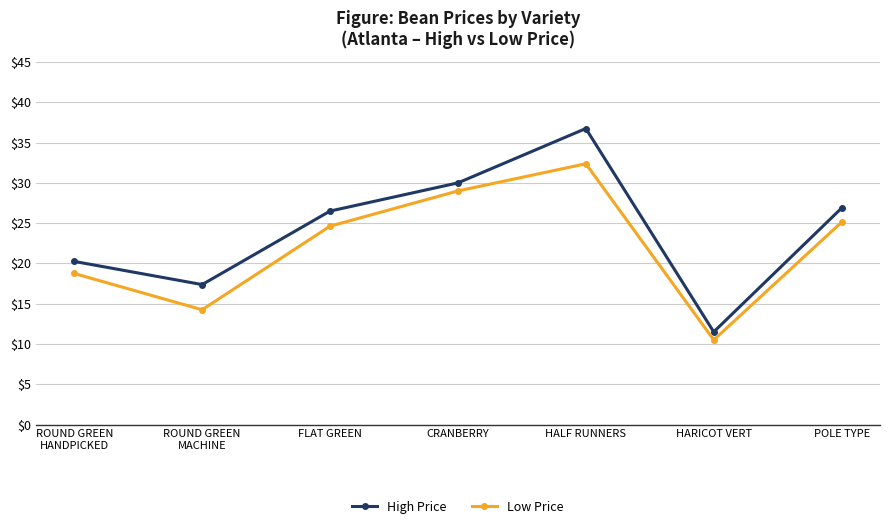

True or false: High Price has more than 0 points higher than both neighbors.

True